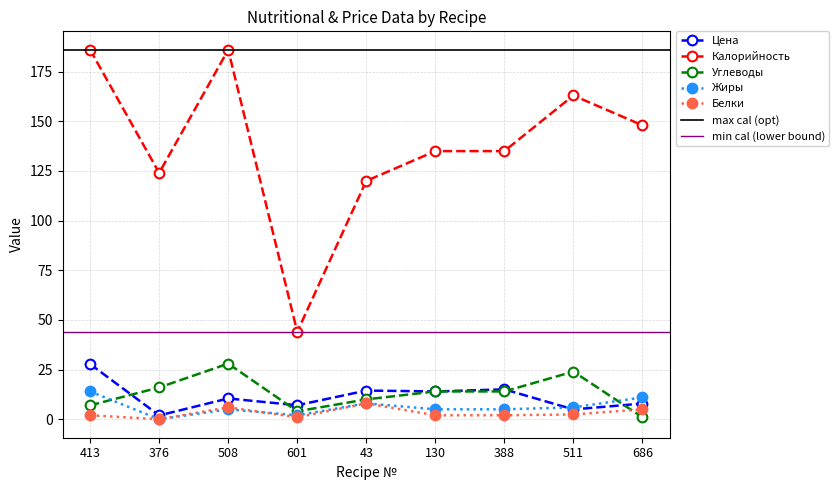

How many distinct data groups are displayed?

5